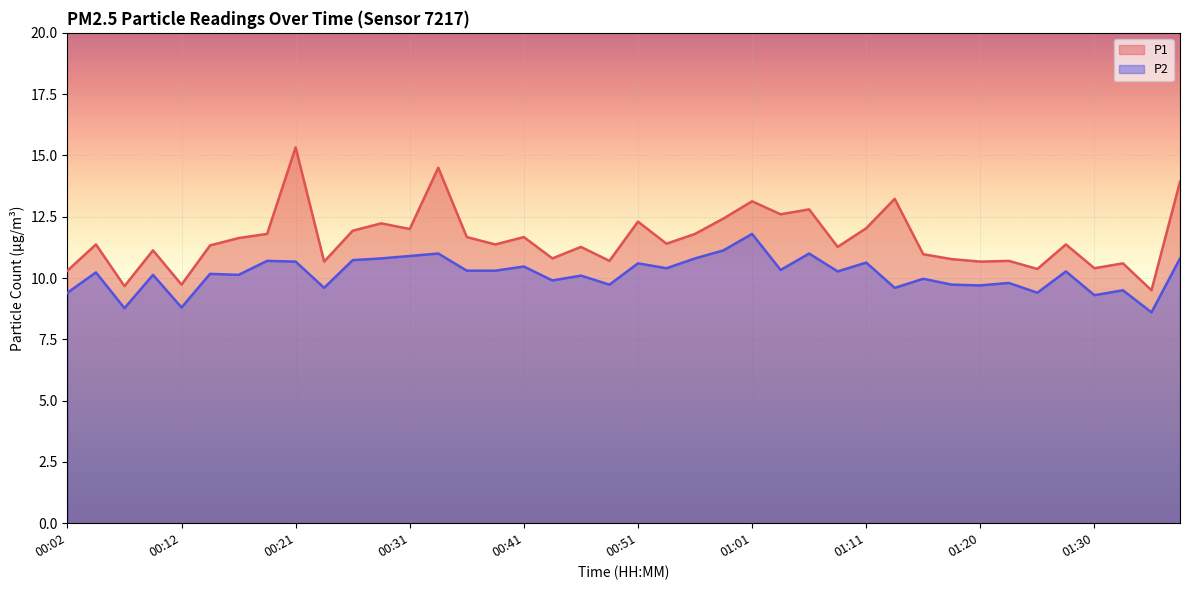

True or false: P2 has more than 2 points higher than both neighbors.

True